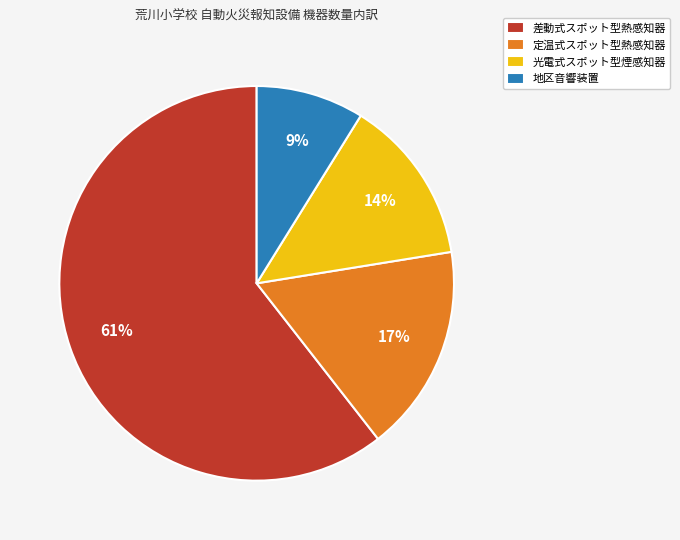

Does 差動式スポット型熱感知器 represent more than half of the total?

Yes